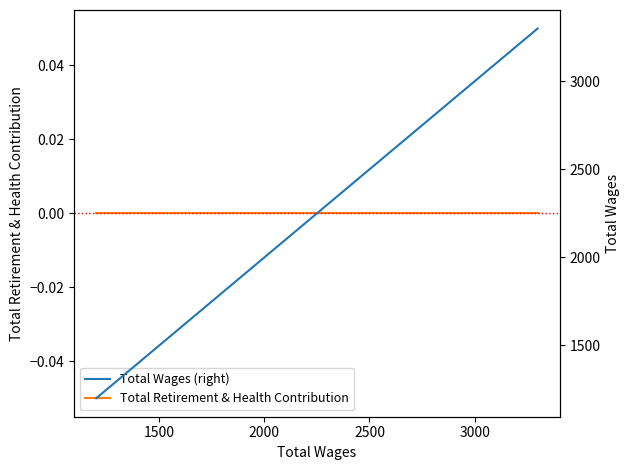

What are all the series names shown in the legend?

Total Retirement & Health Contribution, Total Wages (right)